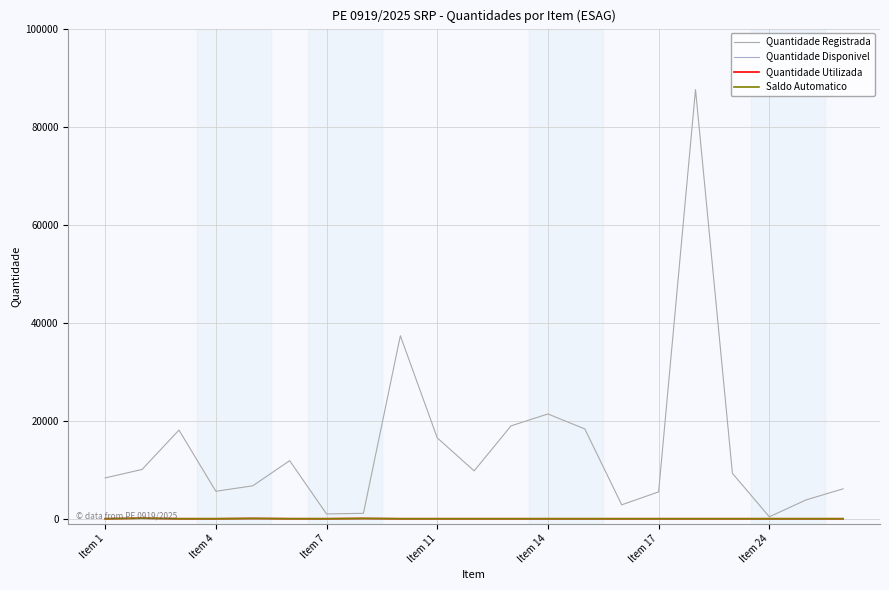

Is this an area chart (filled region under the line)?

No